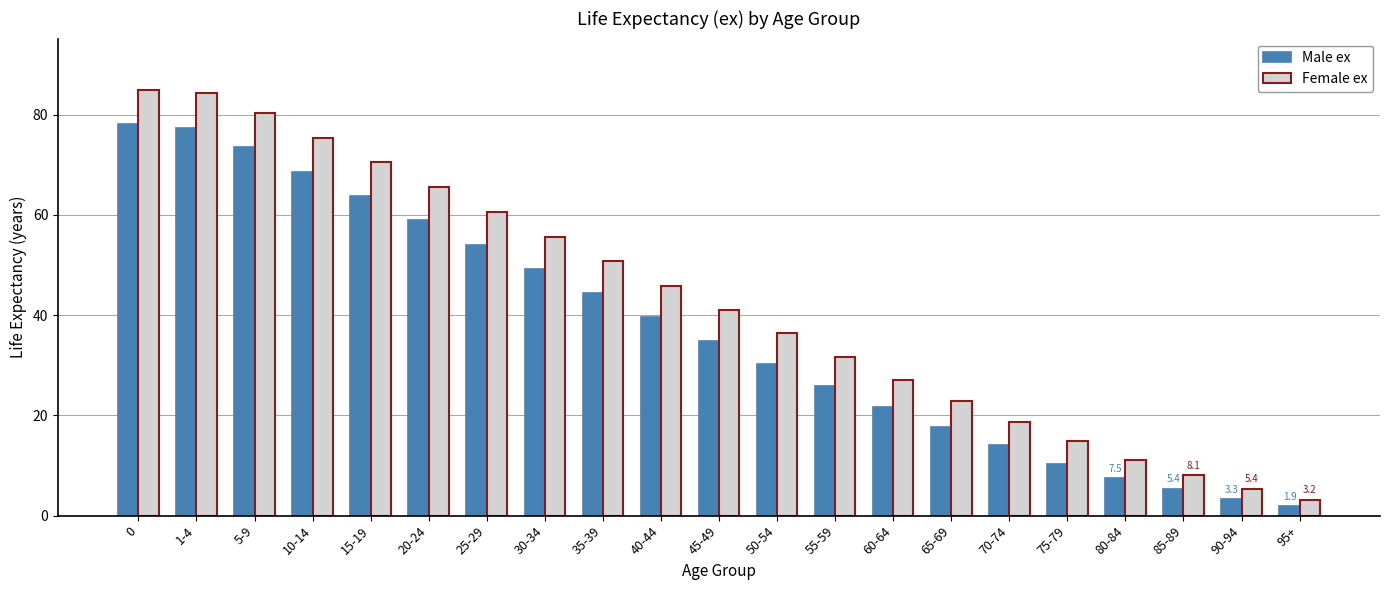

What value does the Male ex series have at 70-74?

14.0